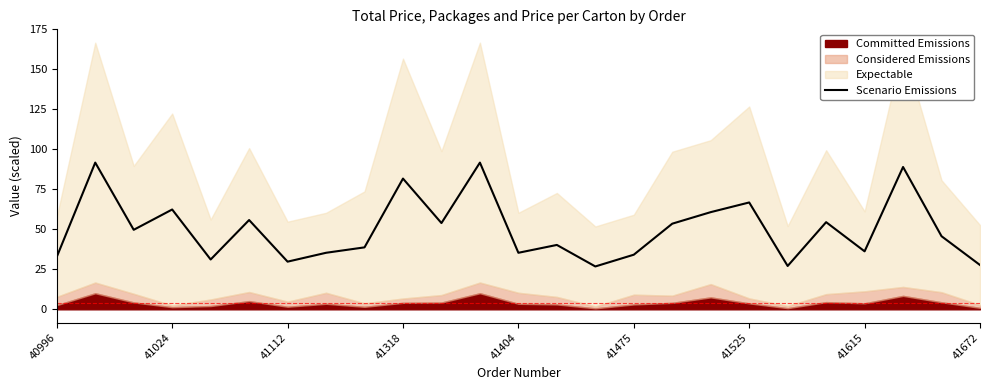

Reading left to right, transcribe all the data shown in this chart.

32.8	91.8	49.7	62.4	31.1	55.8	29.8	35.4	38.7	81.8	53.9	91.8	35.4	40.3	26.8	34.1	53.5	60.8	66.8	27.1	54.5	36.2	89.0	45.7	27.7